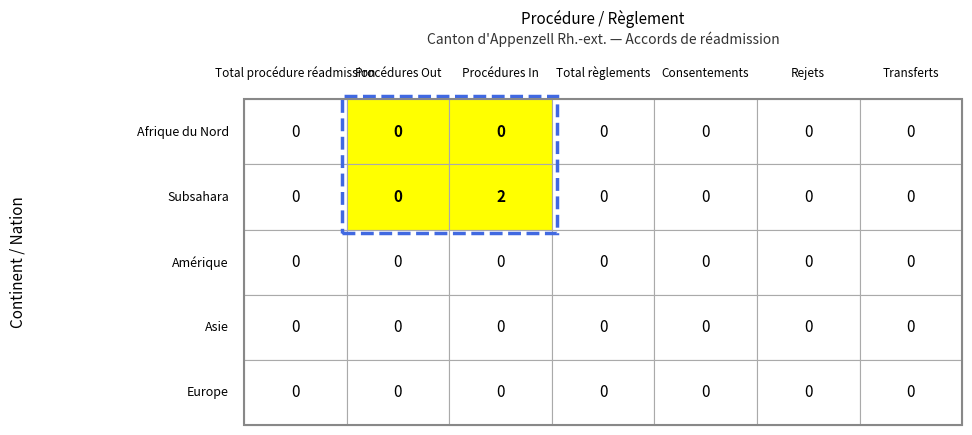

Is the value of Asie at Procédures In greater than the value of Subsahara at Rejets?

No